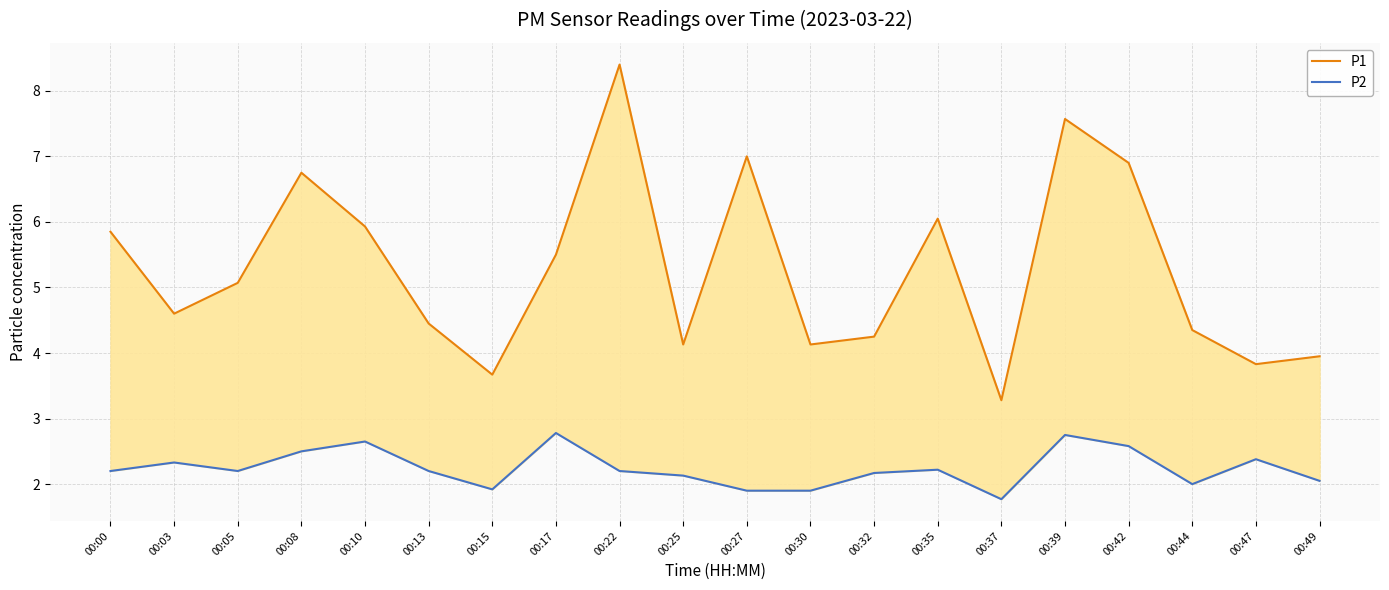

Between 00:08 and 00:35, which is larger?

00:08